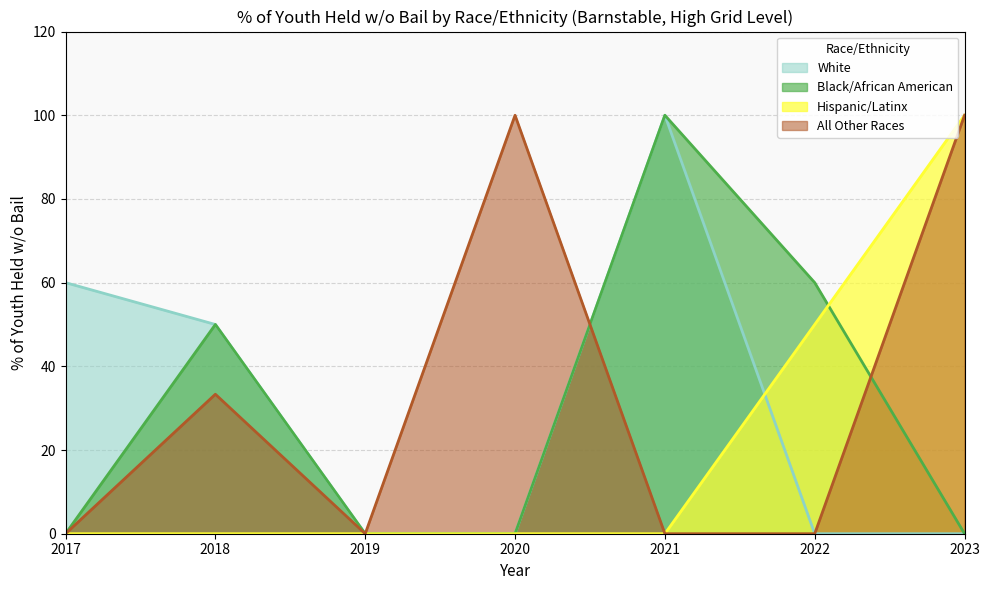

How many lines are shown in the chart?

4